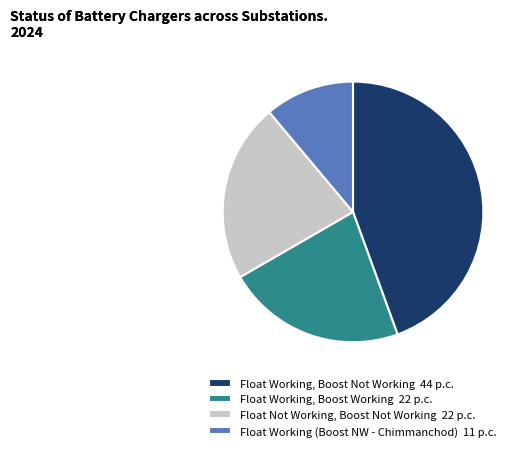

True or false: Float Working (Boost NW - Chimmanchod) 11 p.c. accounts for 5% of the total.

False